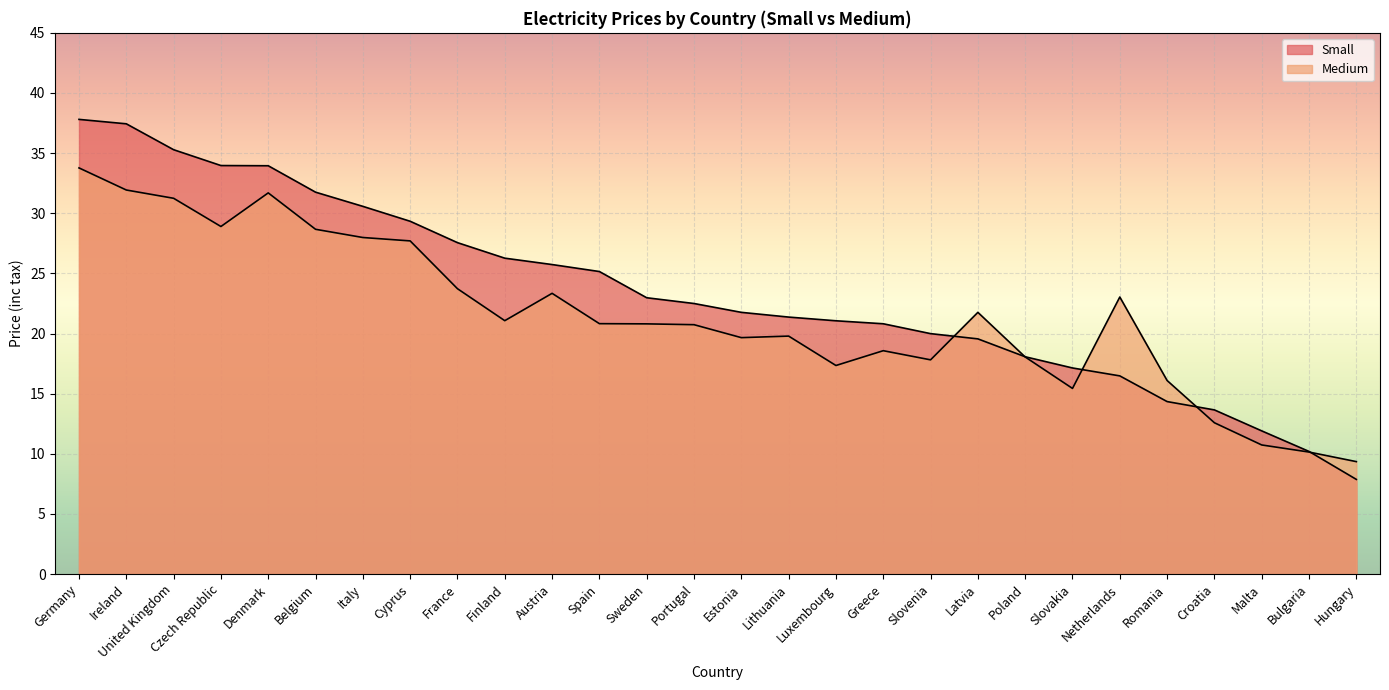

True or false: Medium has a value of 19.8 at Lithuania.

True